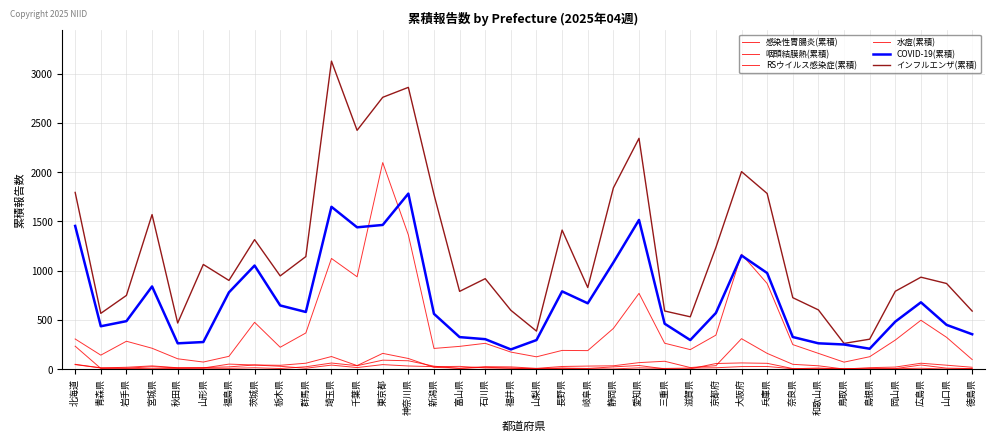

How many lines are shown in the chart?

6